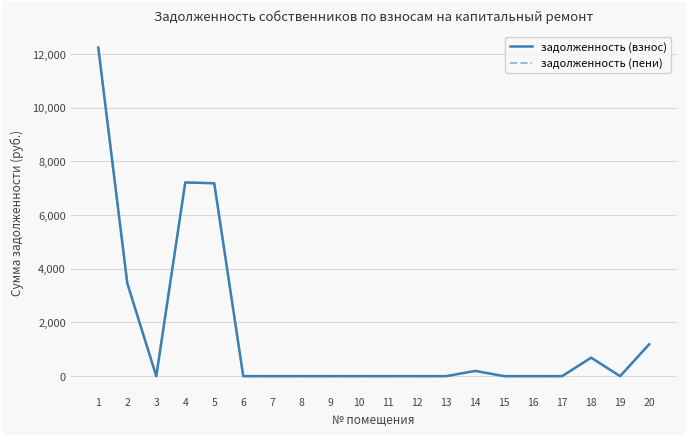

True or false: задолженность (взнос) and задолженность (пени) intersect in this chart.

False